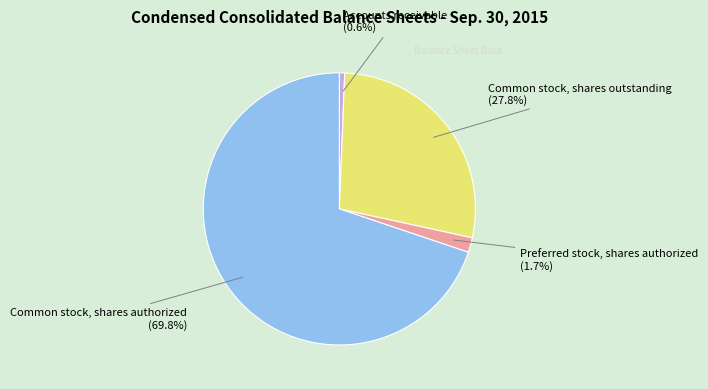

How many segments does this pie chart have?

4